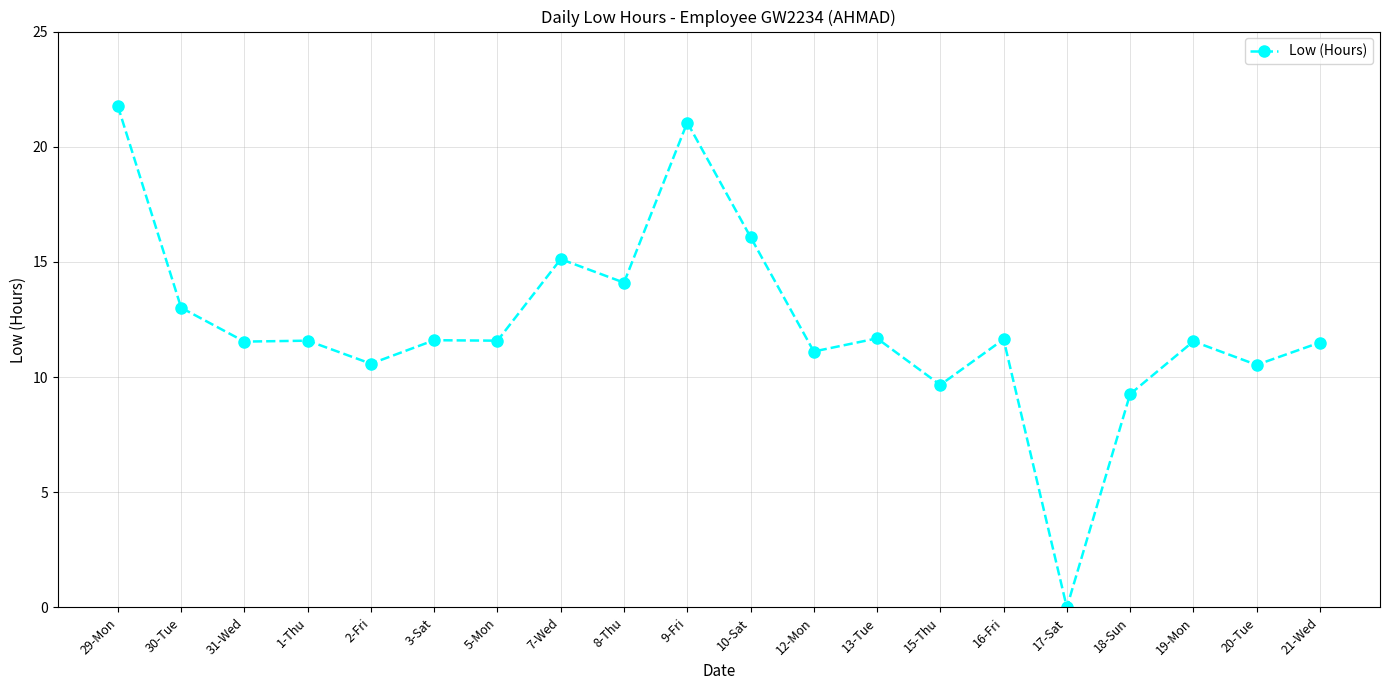

What position from the right is 3-Sat?

15